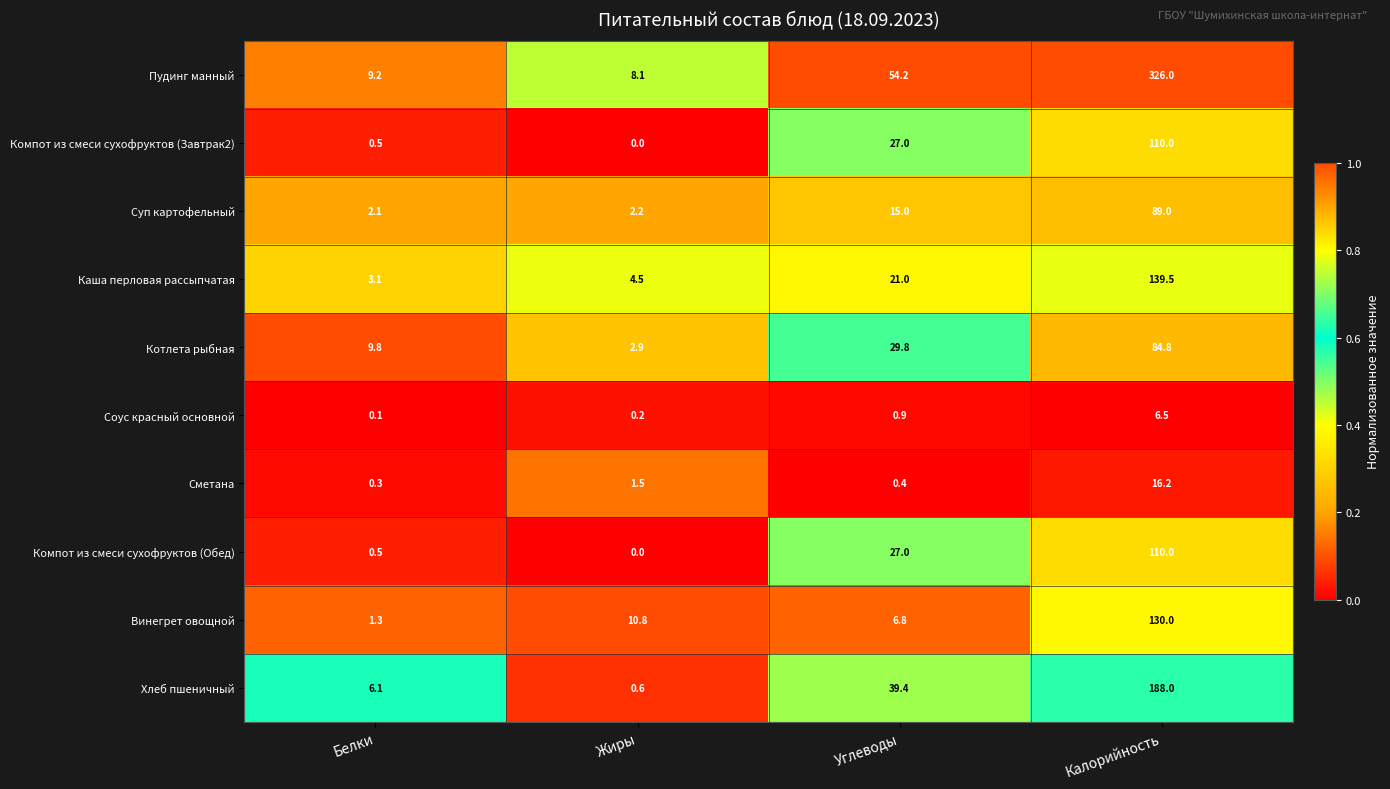

Which series has the largest total across all categories?

Пудинг манный